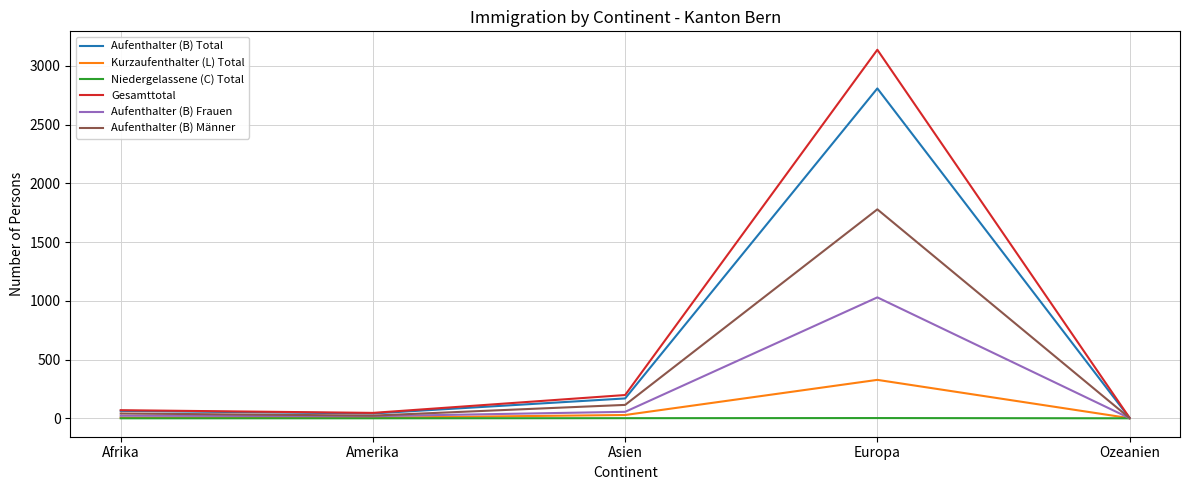

Rank the series at Europa from lowest to highest value.

Niedergelassene (C) Total, Kurzaufenthalter (L) Total, Aufenthalter (B) Frauen, Aufenthalter (B) Männer, Aufenthalter (B) Total, Gesamttotal